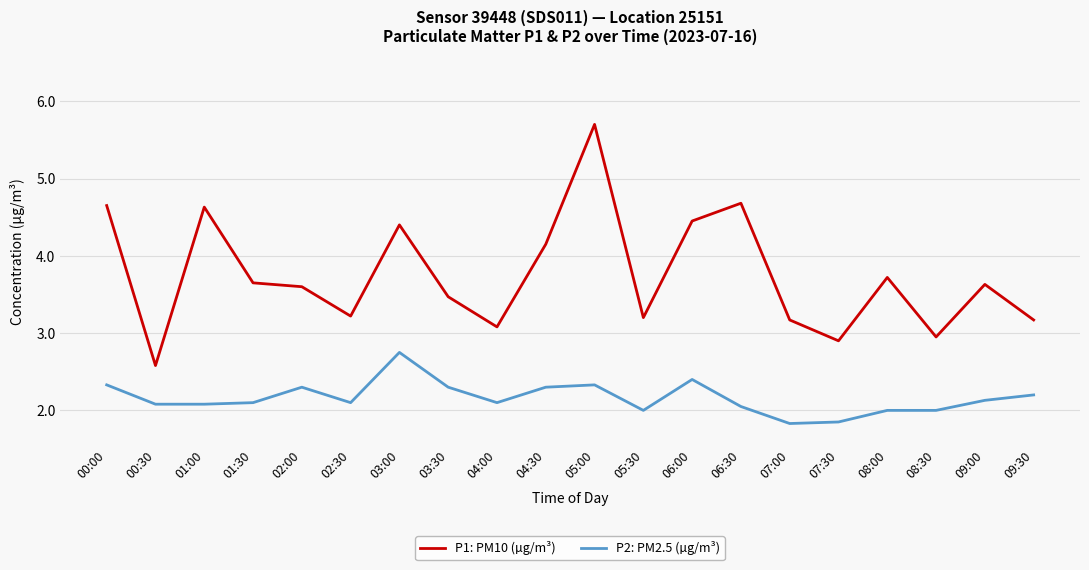

What position from the right is 01:30?

17